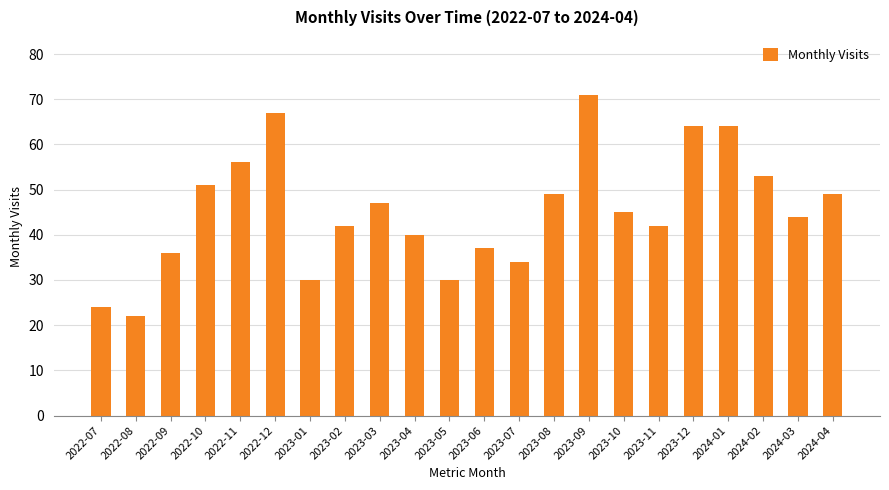

What is the difference between the maximum and minimum values?

49